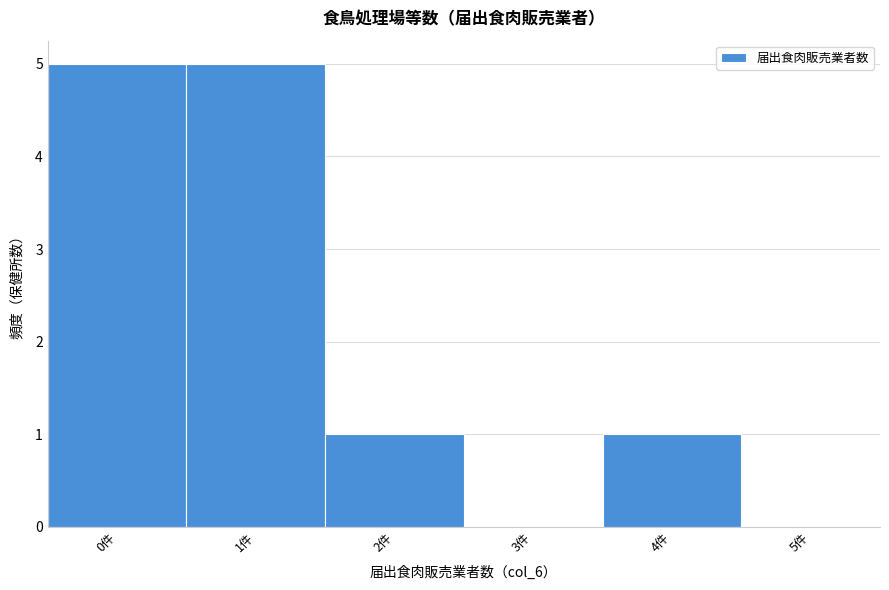

Reading left to right, list every bar in this chart as the range it spans on the x-axis followed by its height. The values are not printed on the chart, so give them approximately, as read against the axis.

-0.5 to 0.5: 5
0.5 to 1.5: 5
1.5 to 2.5: 1
2.5 to 3.5: 0
3.5 to 4.5: 1